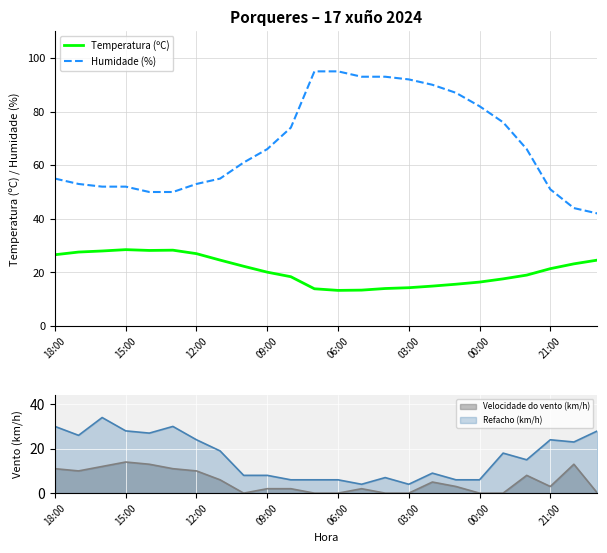

How many data points in Humidade (%) are less than 66?

12